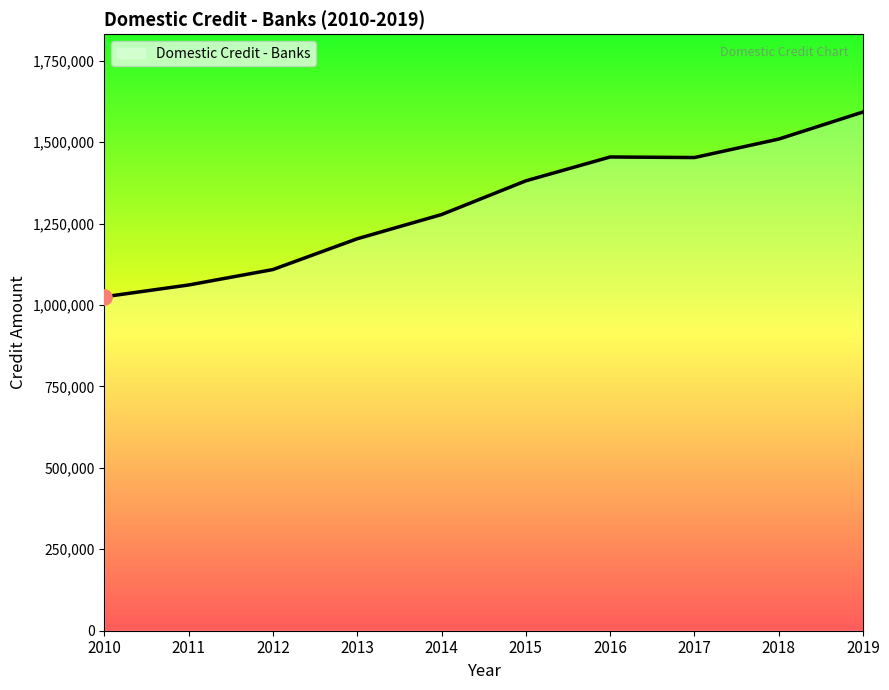

Which has a higher value, 2011 or 2013?

2013